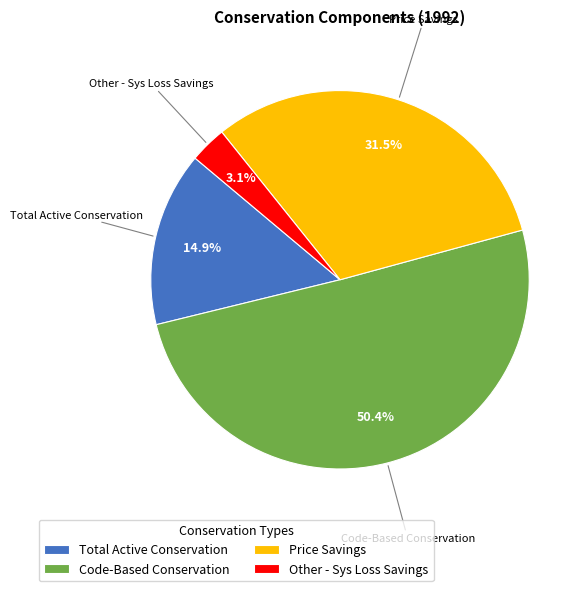

Which slice is the largest?

Code-Based Conservation